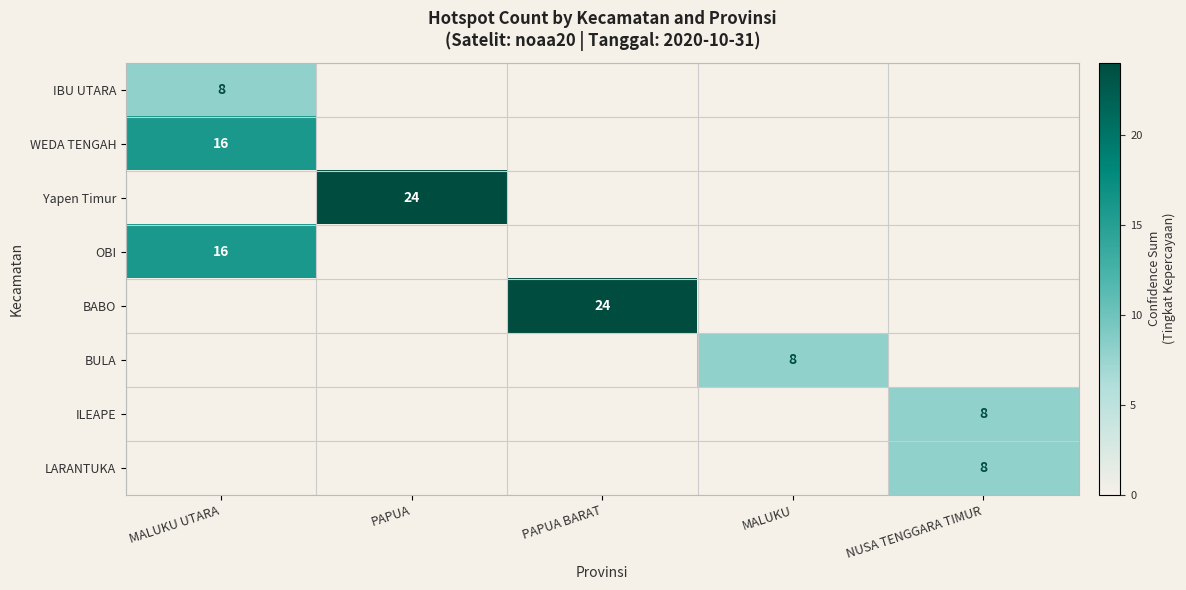

The BULA series shows 13 at MALUKU. True or false?

False